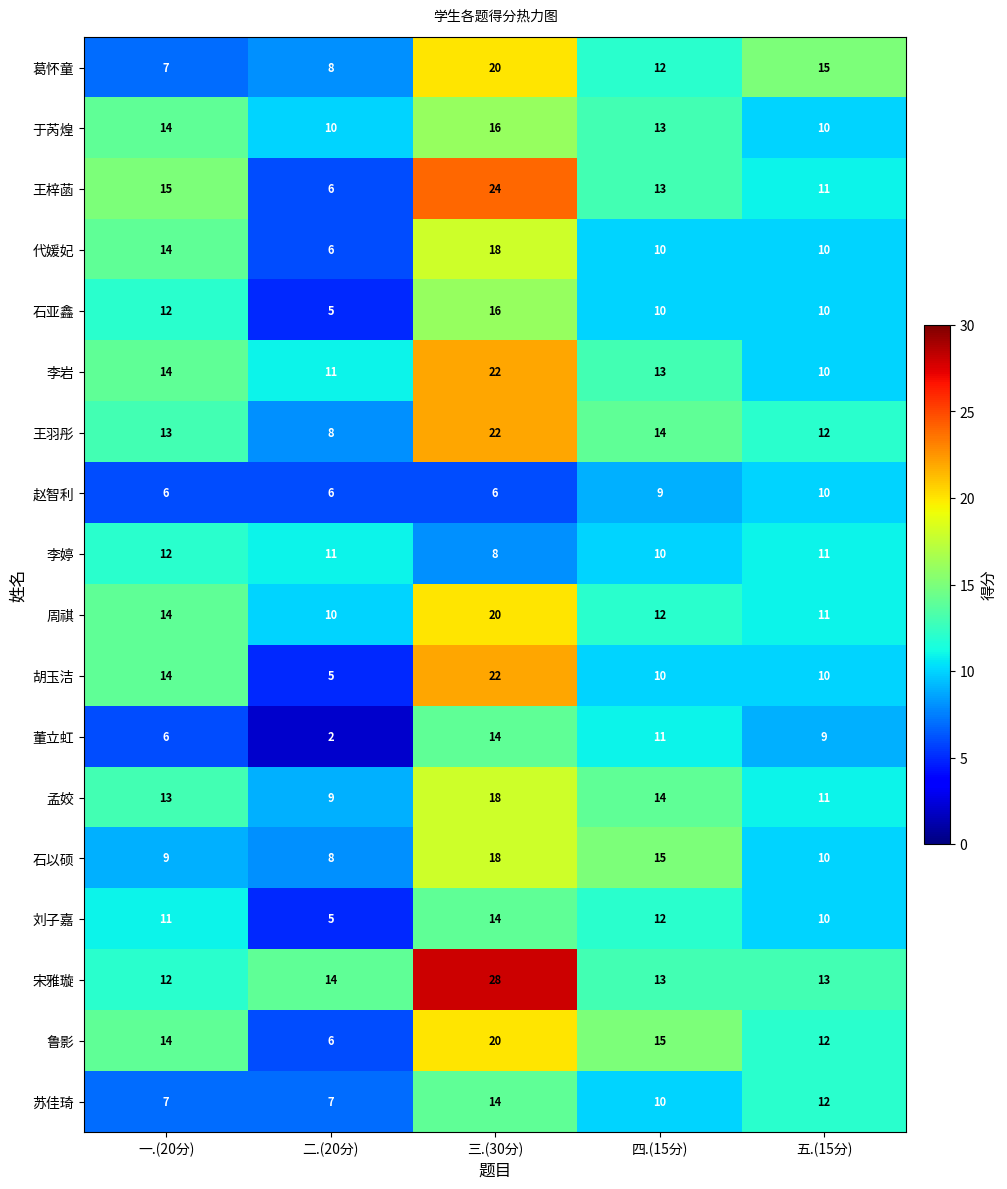

How many series are shown in this chart?

18